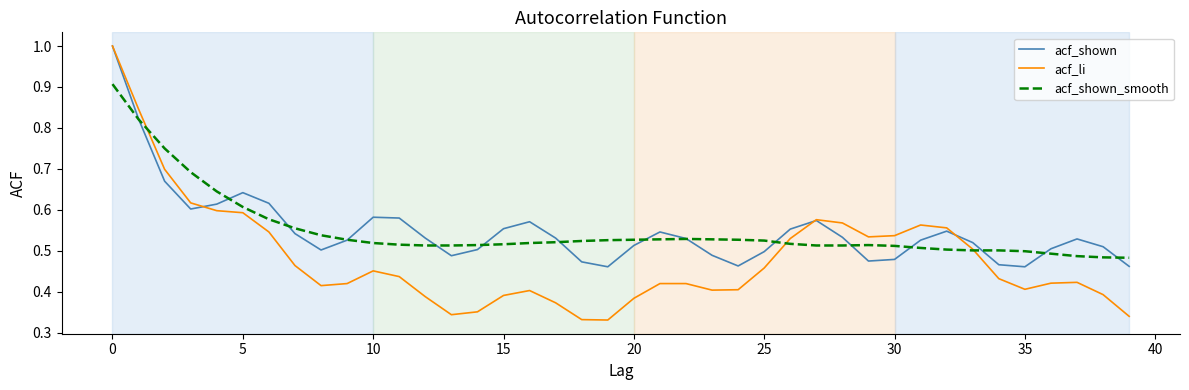

Which series ends up on top after the final intersection of acf_shown_smooth and acf_shown?

acf_shown_smooth